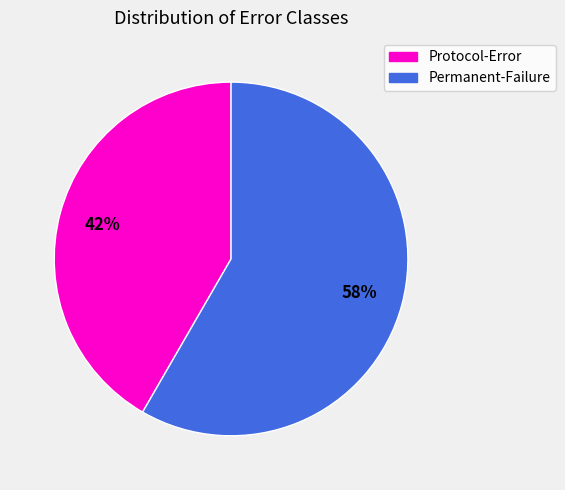

To the nearest percent, what is the average slice percentage?

50%